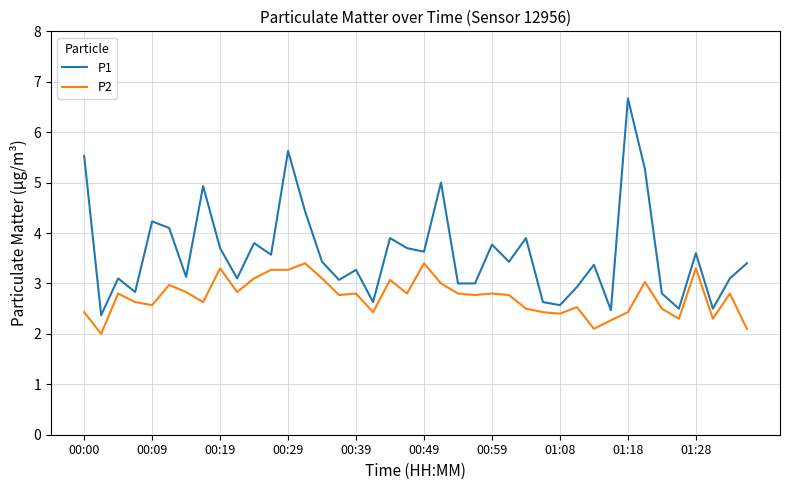

What is the smallest value displayed?

2.0